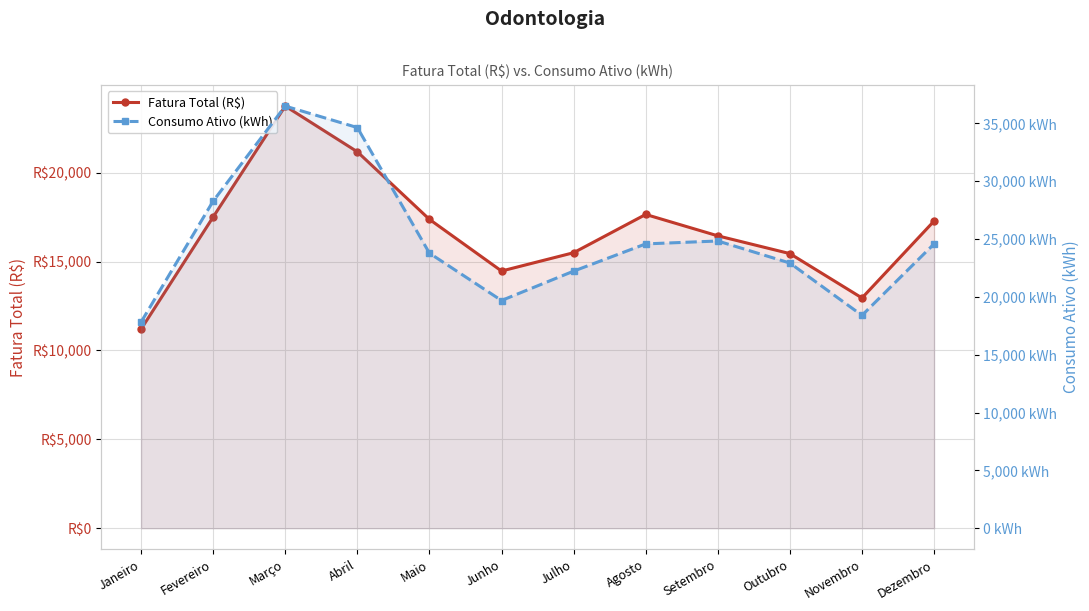

What is the sum of the Consumo Ativo (kWh) values at Abril and Junho?

54336.0